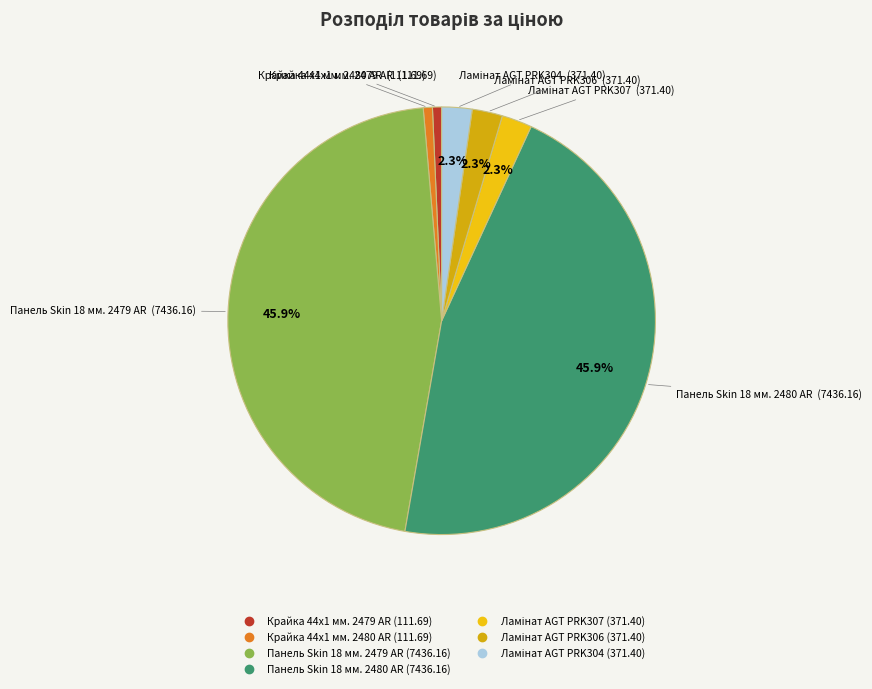

Is the sum of Панель Skin 18 мм. 2480 AR and Крайка 44x1 мм. 2479 AR greater than half?

No